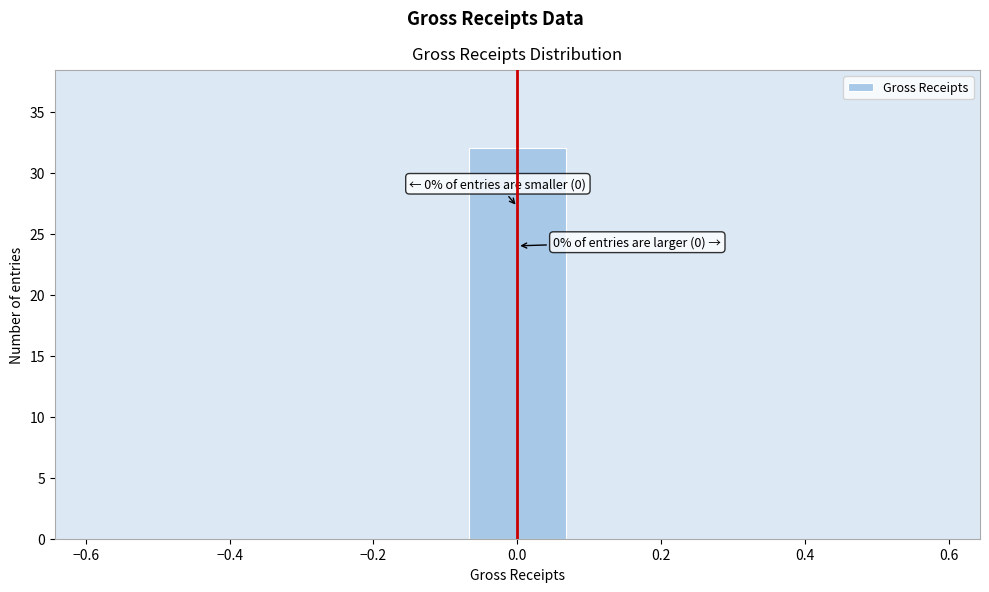

Which range on the x-axis has the tallest bar?

-0.08 to 0.08